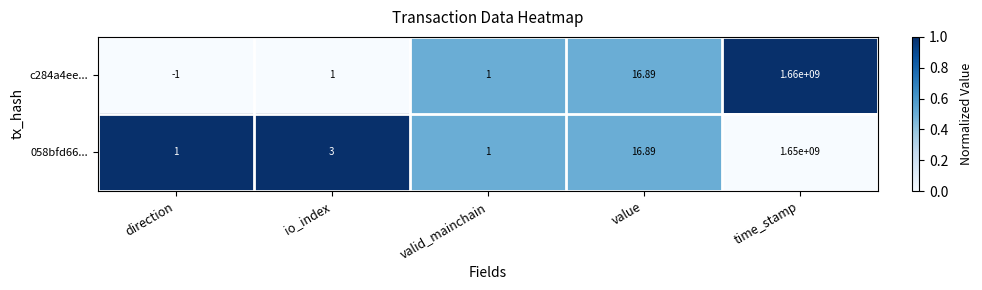

Which category has the lowest value across all series?

direction